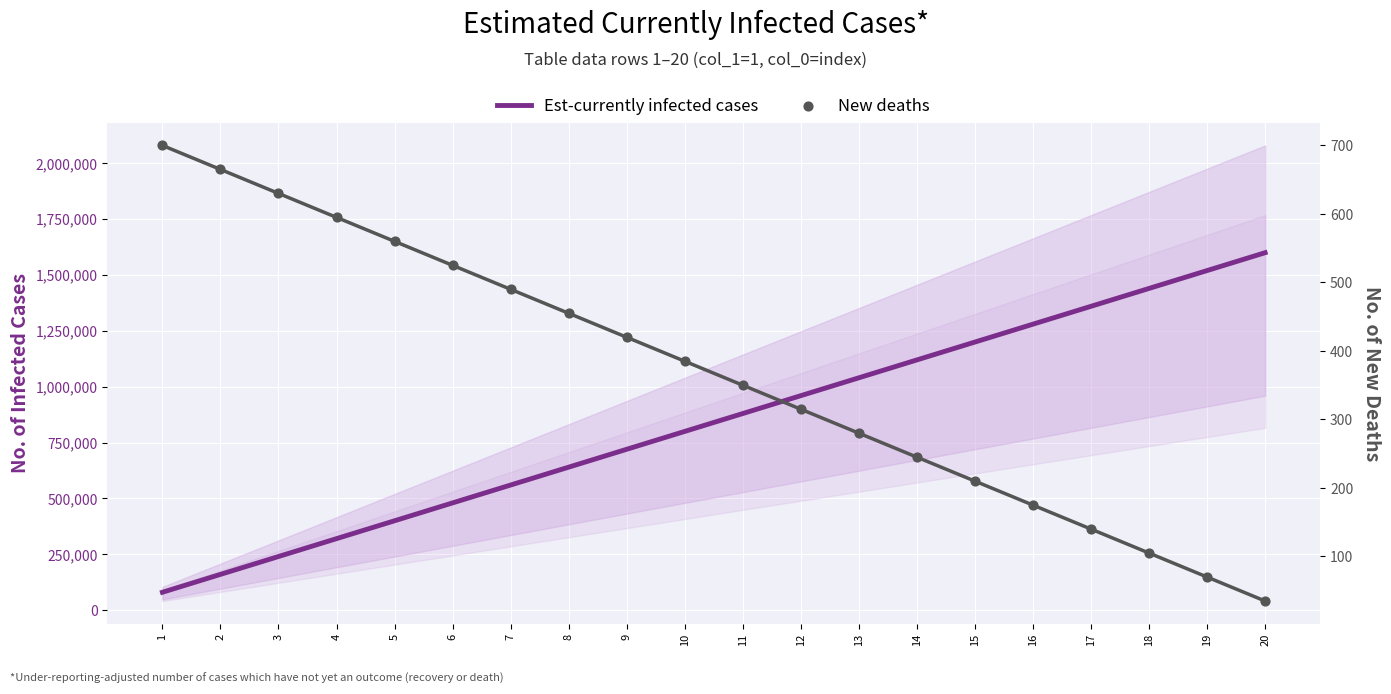

Which series contains the lowest Y value?

New deaths